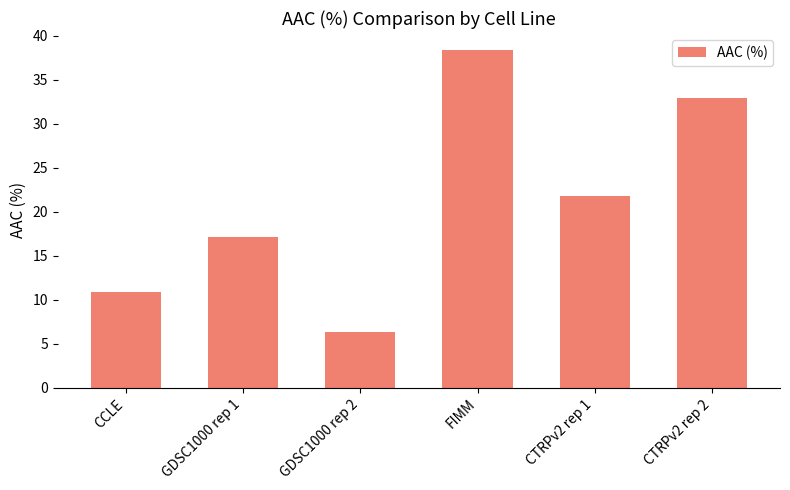

What is the value of the 4th bar from the left?

38.4